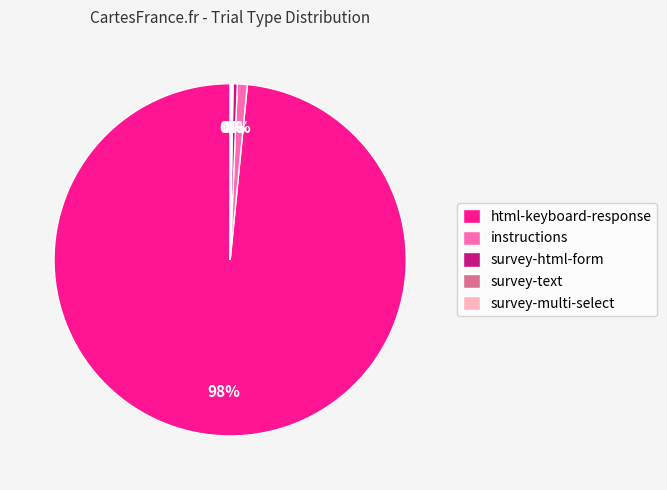

Do survey-html-form and instructions together represent more than half of the pie?

No